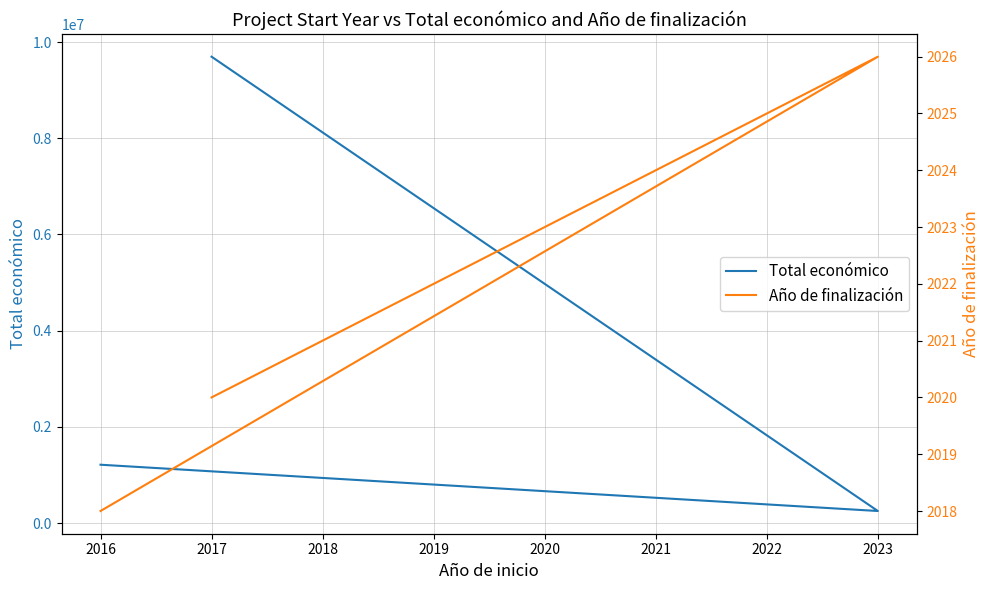

What is the minimum value shown in the chart?

2018